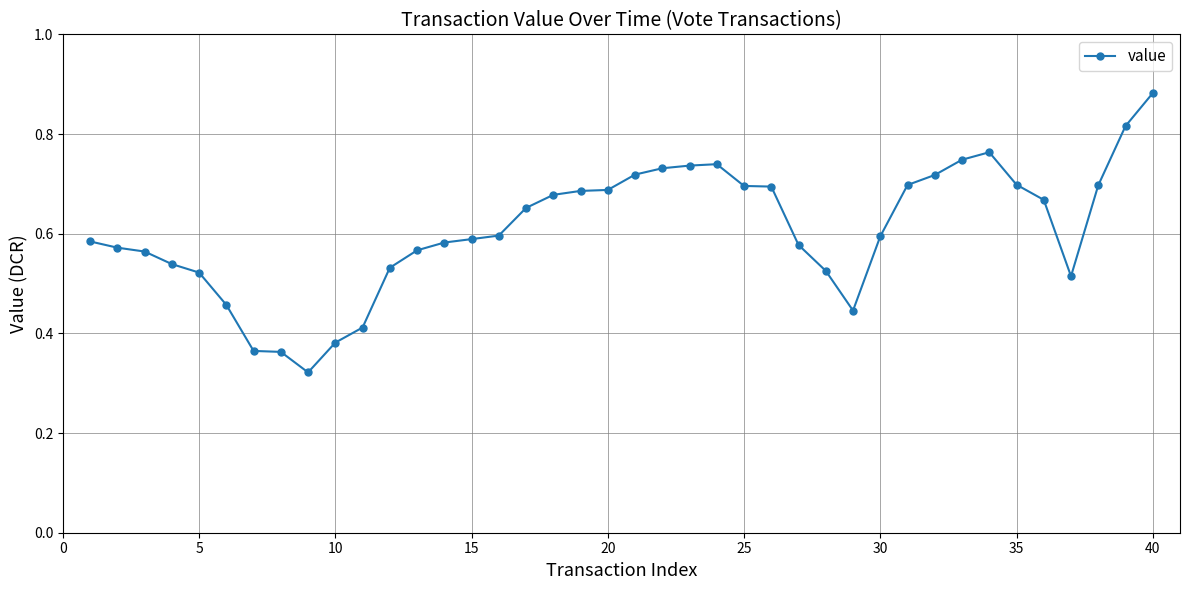

What is the sum of all values?

24.3